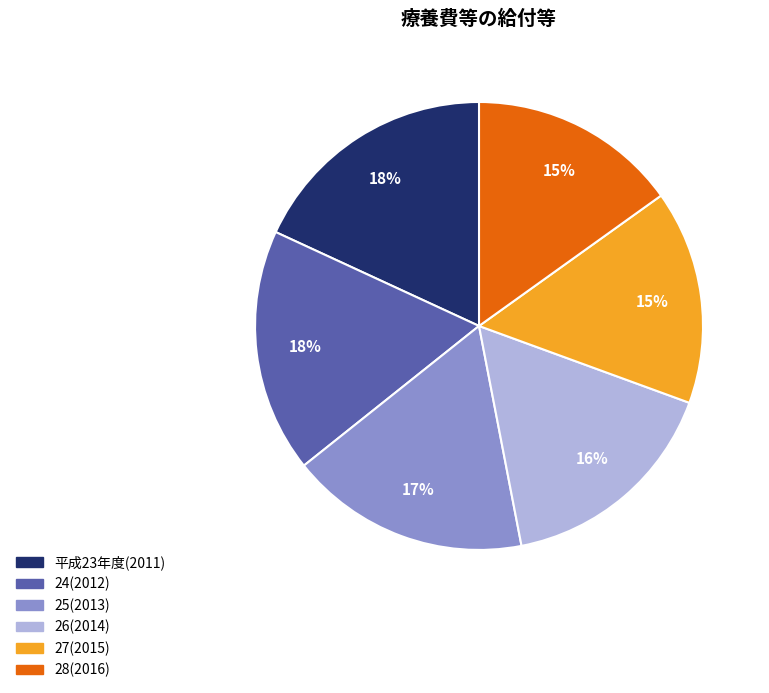

How many segments does this pie chart have?

6